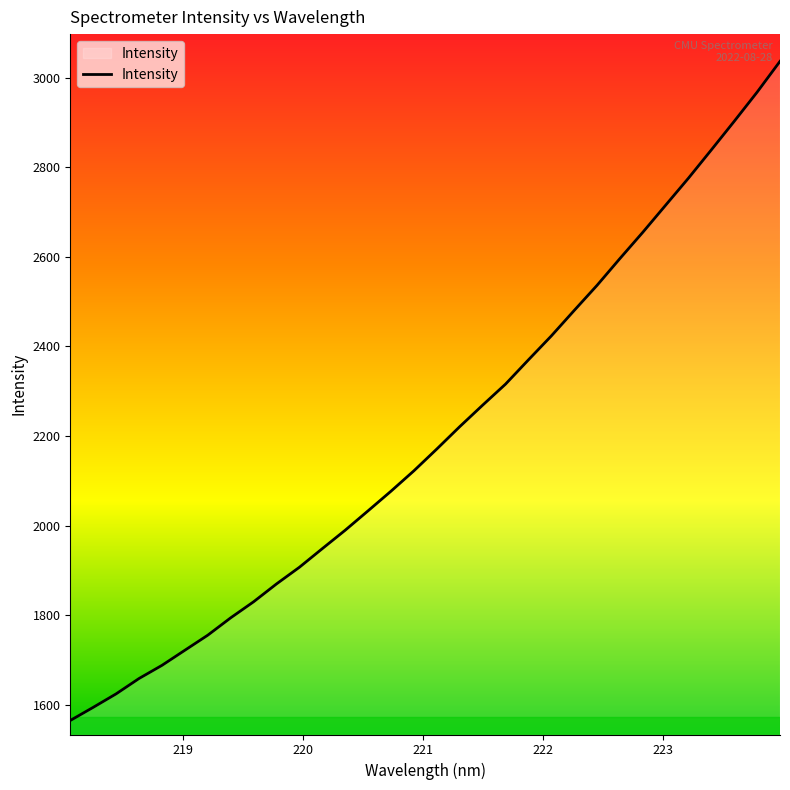

What is the greatest value displayed?

3036.2